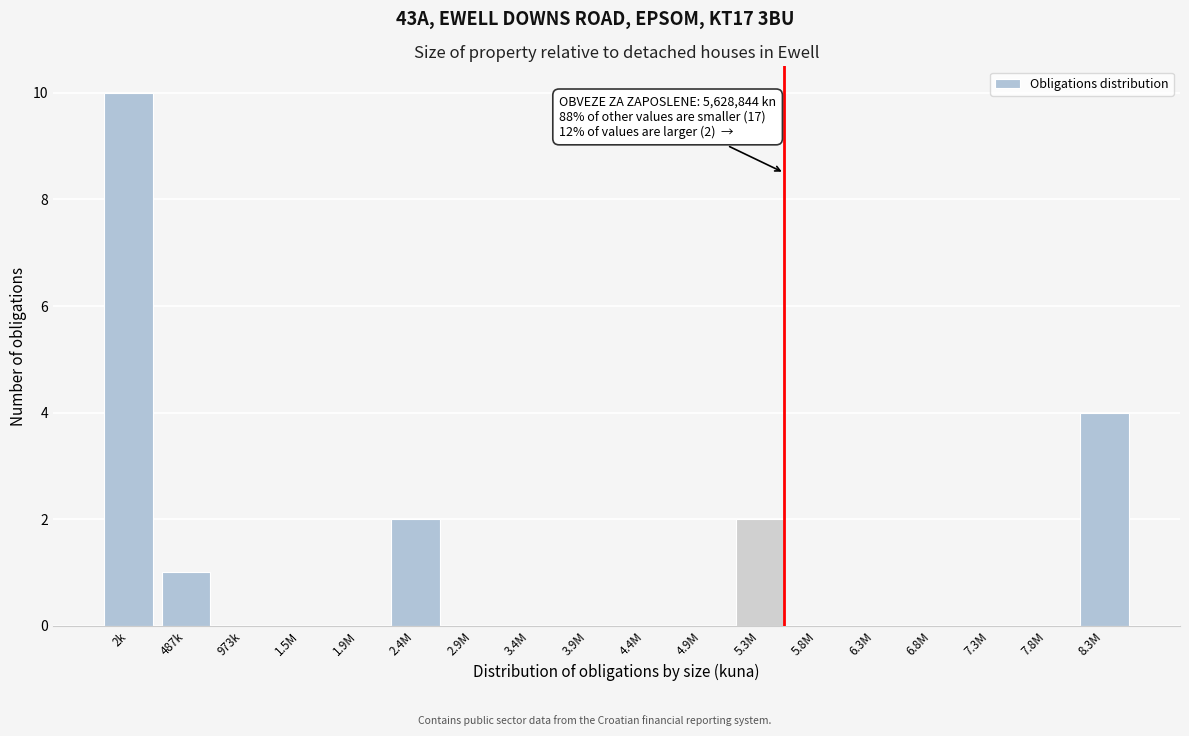

Reading left to right, list all the values displayed in this chart.

2k=10	487k=1	973k=0	1.5M=0	1.9M=0	2.4M=2	2.9M=0	3.4M=0	3.9M=0	4.4M=0	4.9M=0	5.3M=2	5.8M=0	6.3M=0	6.8M=0	7.3M=0	7.8M=0	8.3M=4